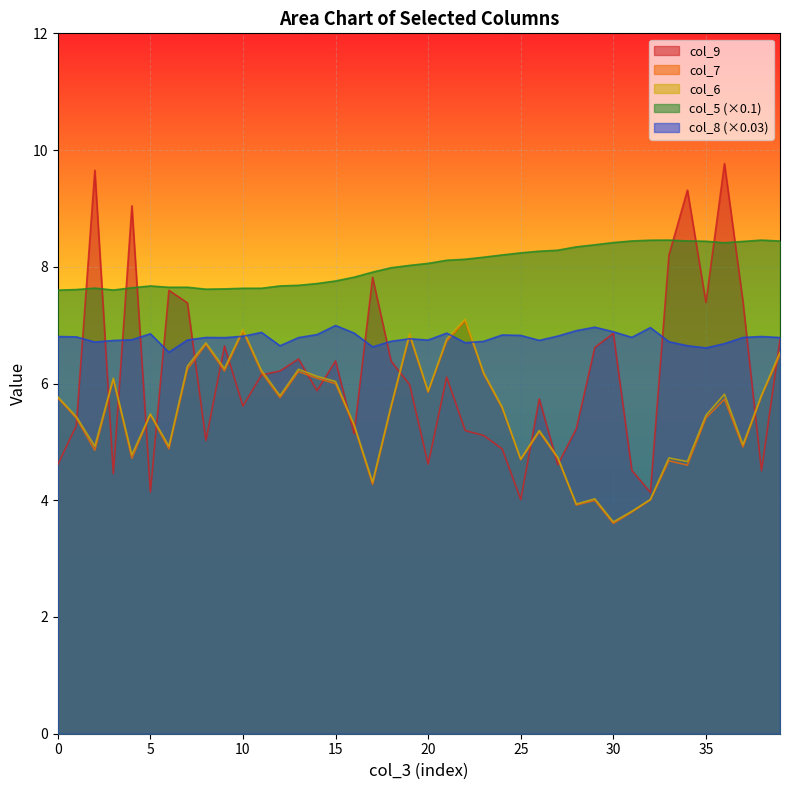

Which has a higher value, 1 or 33?

33